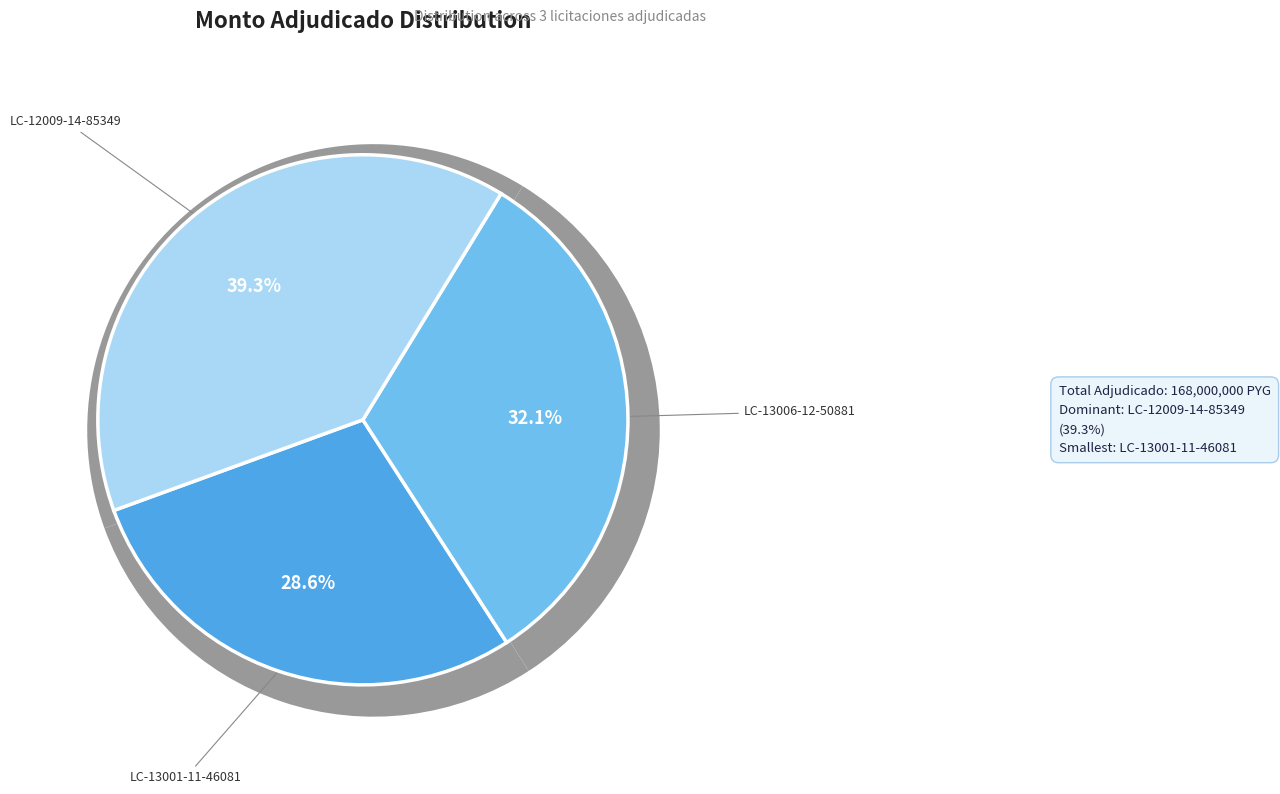

Is there a majority slice in this chart?

No